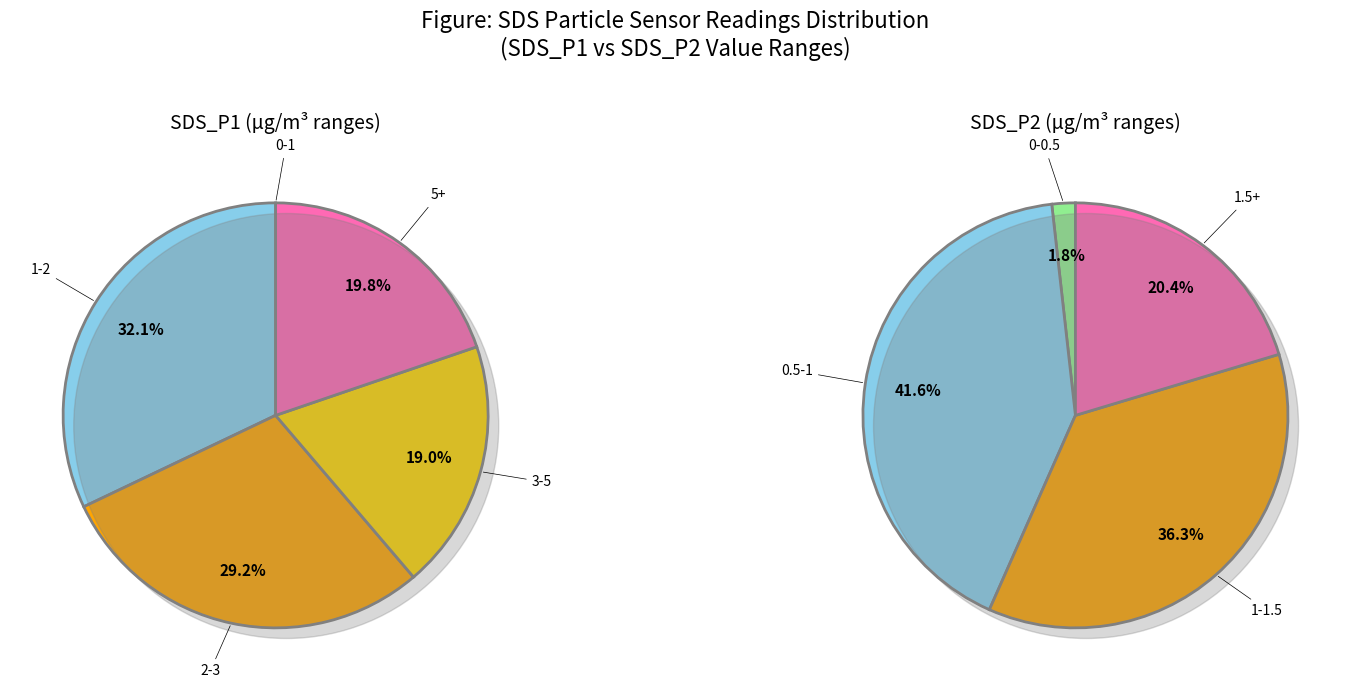

Is there a majority slice in this chart?

No